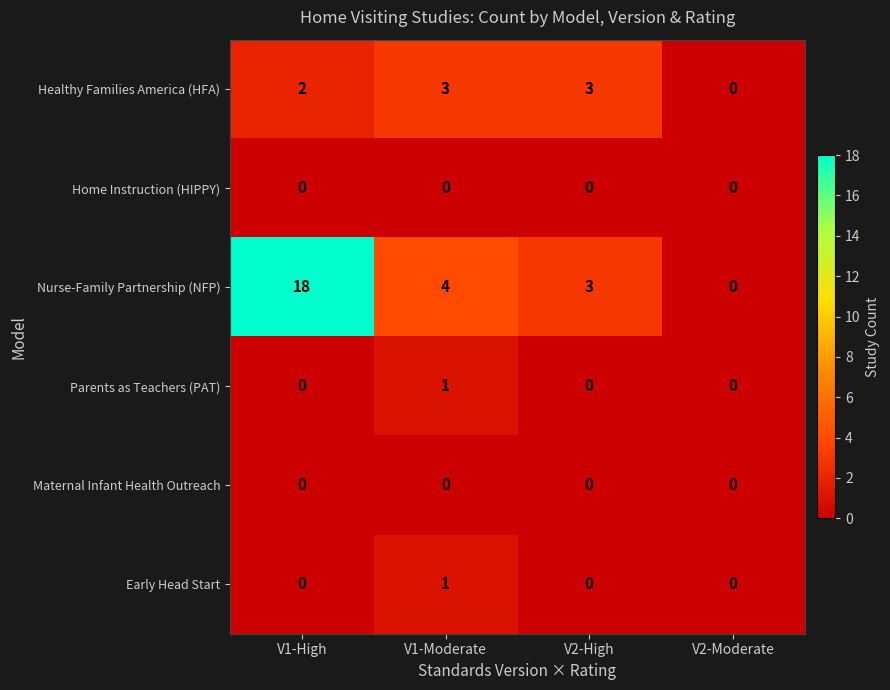

At how many categories does at least one series exceed 1?

3